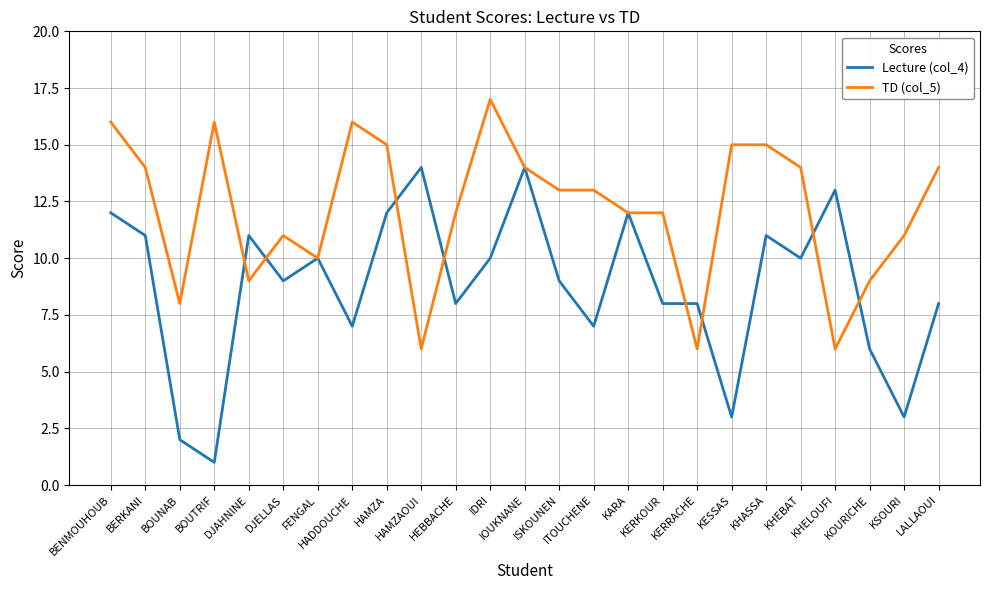

At which label does TD (col_5) reach its peak?

IDRI